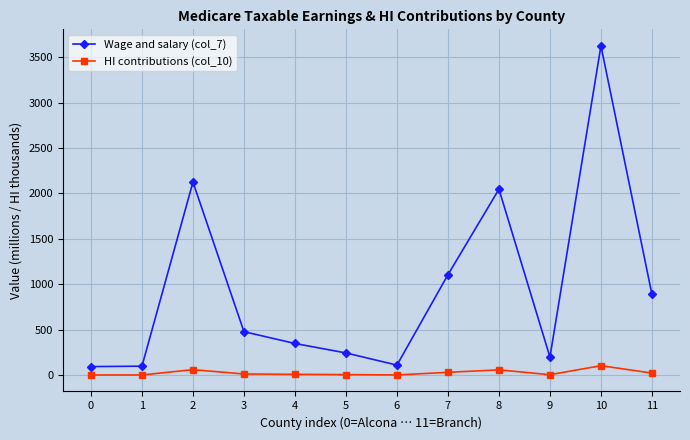

At 11, list the series in order from smallest to largest.

HI contributions (col_10), Wage and salary (col_7)